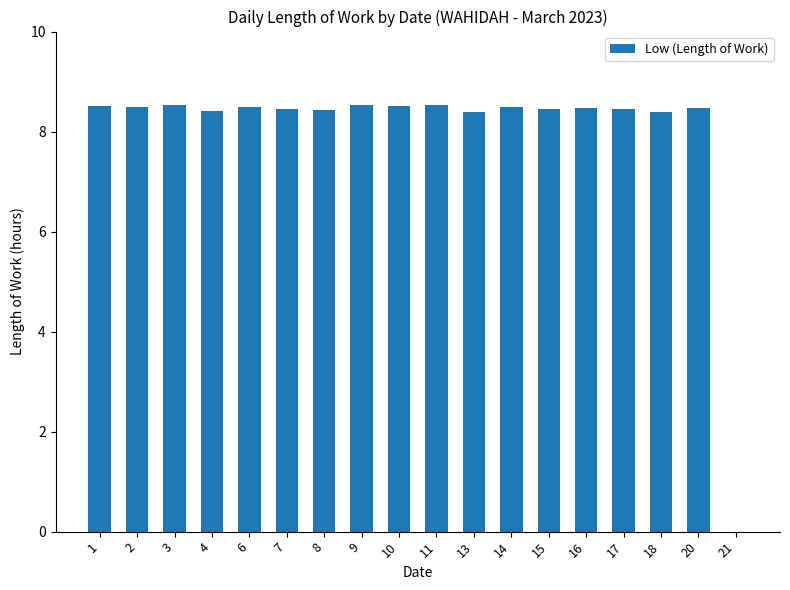

What is the greatest value displayed?

8.5